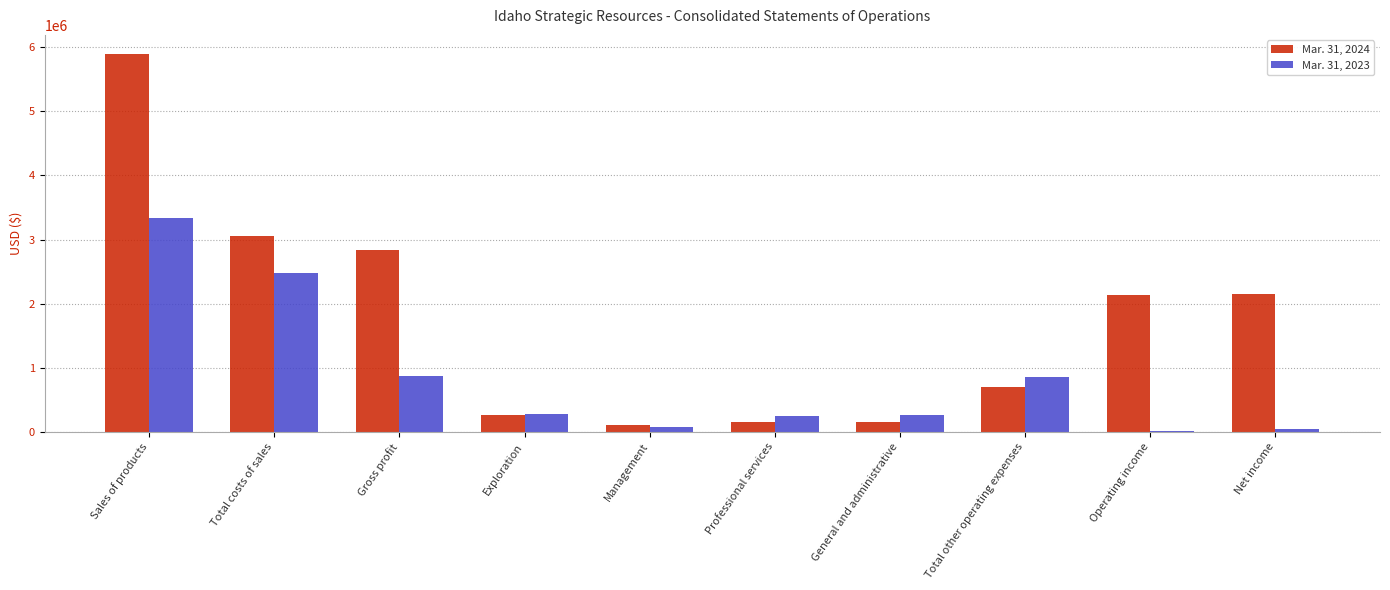

What is the difference between the Mar. 31, 2024 values at Management and Net income?

2046714